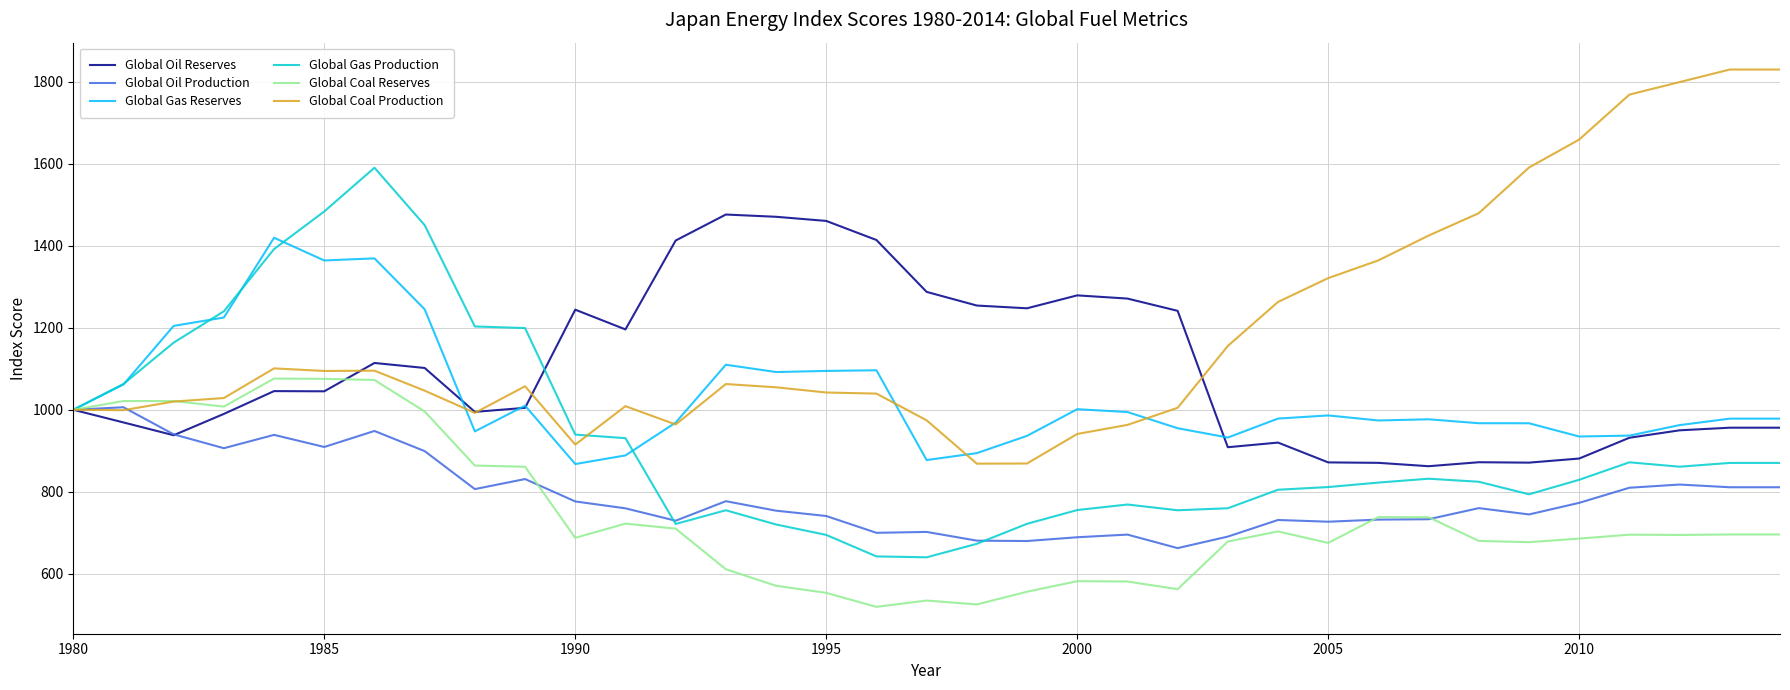

What is the greatest value displayed?

1829.5